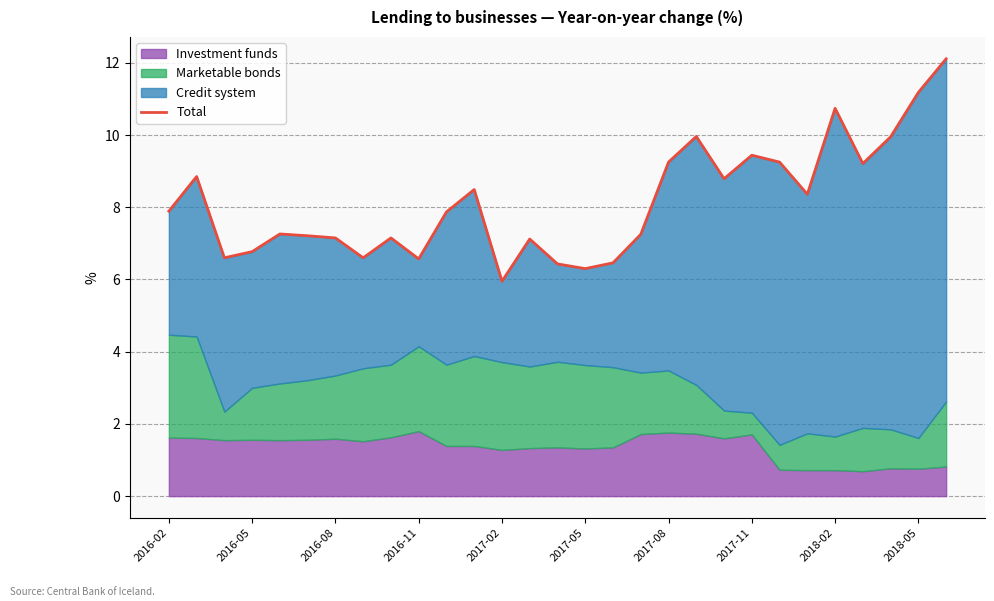

True or false: Total has a value of 10.7 at 2018-02.

True